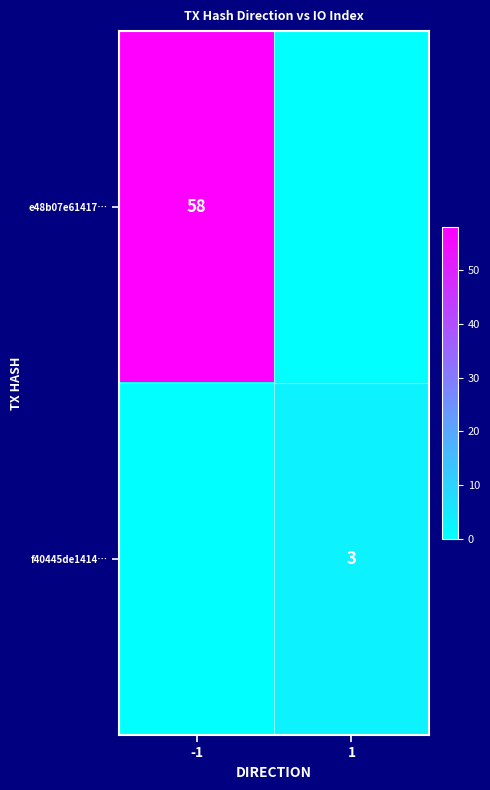

What is the difference between the maximum and minimum values in the f40445de1414… series?

3